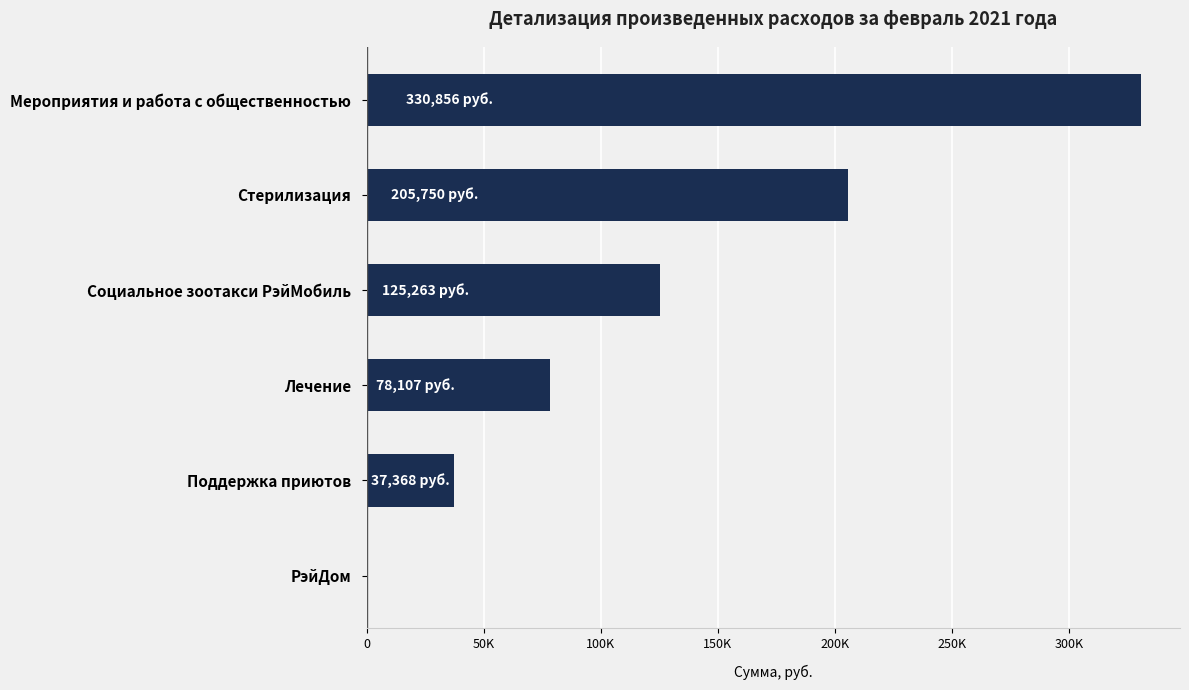

Count the number of values greater than 125263.

3